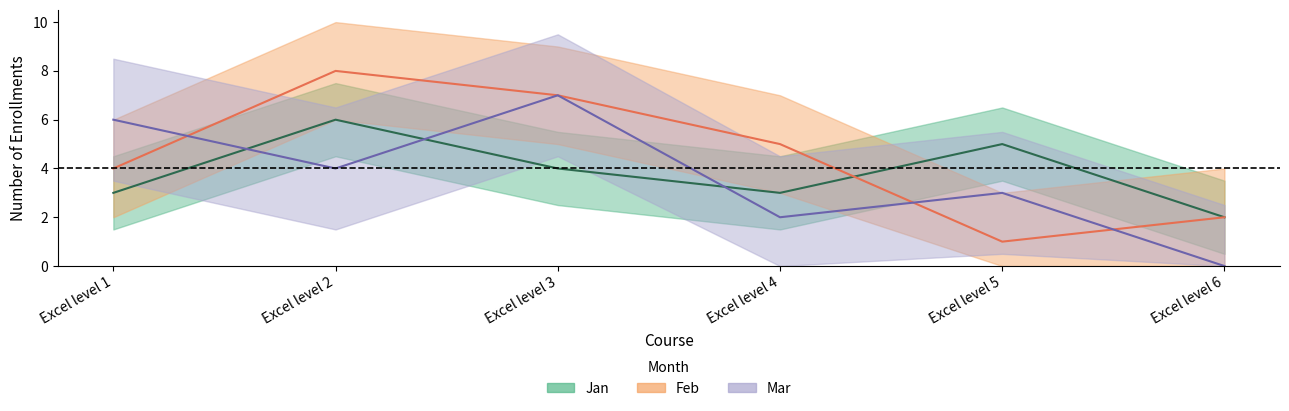

Which series ends up on top after the final intersection of Mar and Feb?

Feb